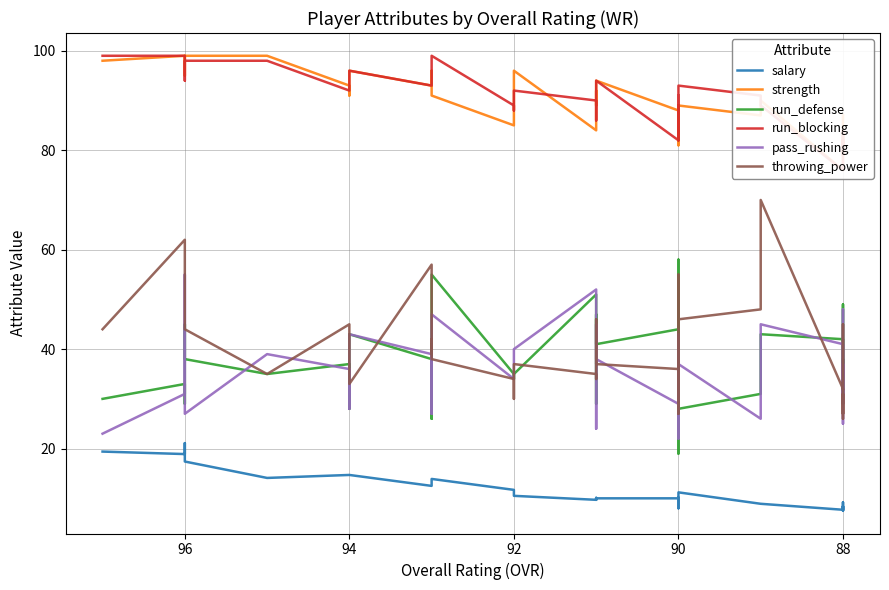

What are all the series names shown in the legend?

salary, strength, run_defense, run_blocking, pass_rushing, throwing_power